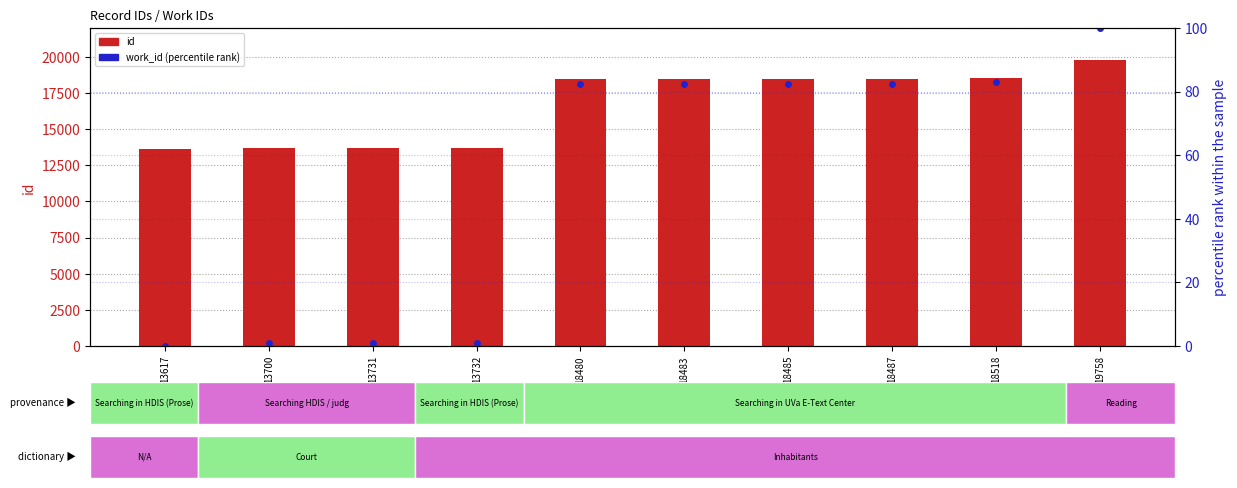

Which series has the largest total across all categories?

id